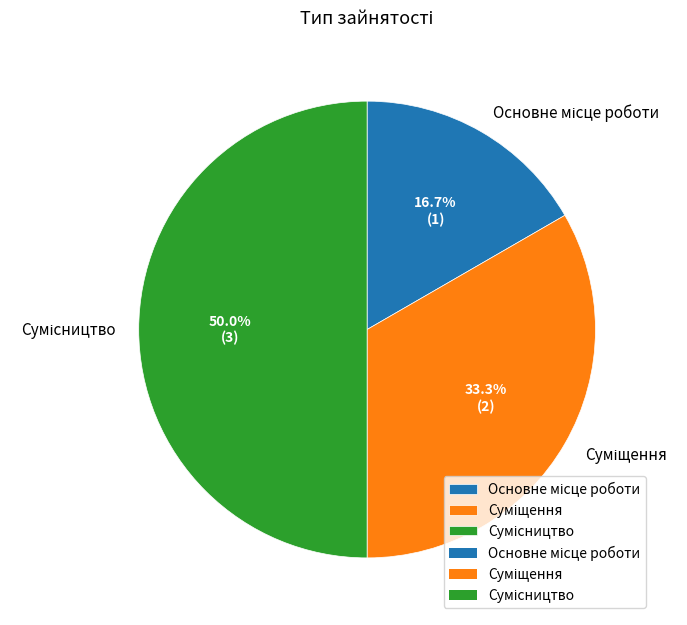

How many slices are in this pie chart?

3